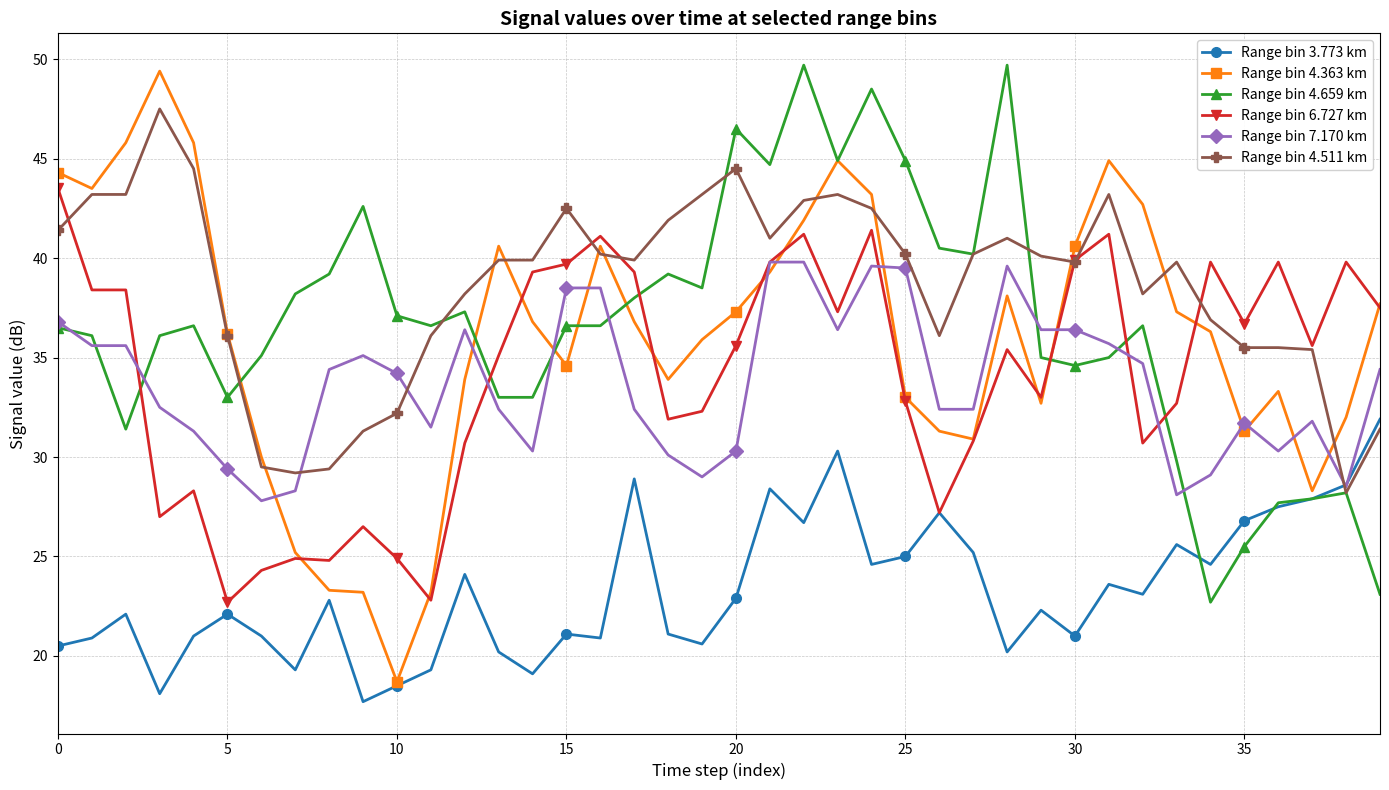

Which series has the largest range (max minus min)?

Range bin 4.363 km